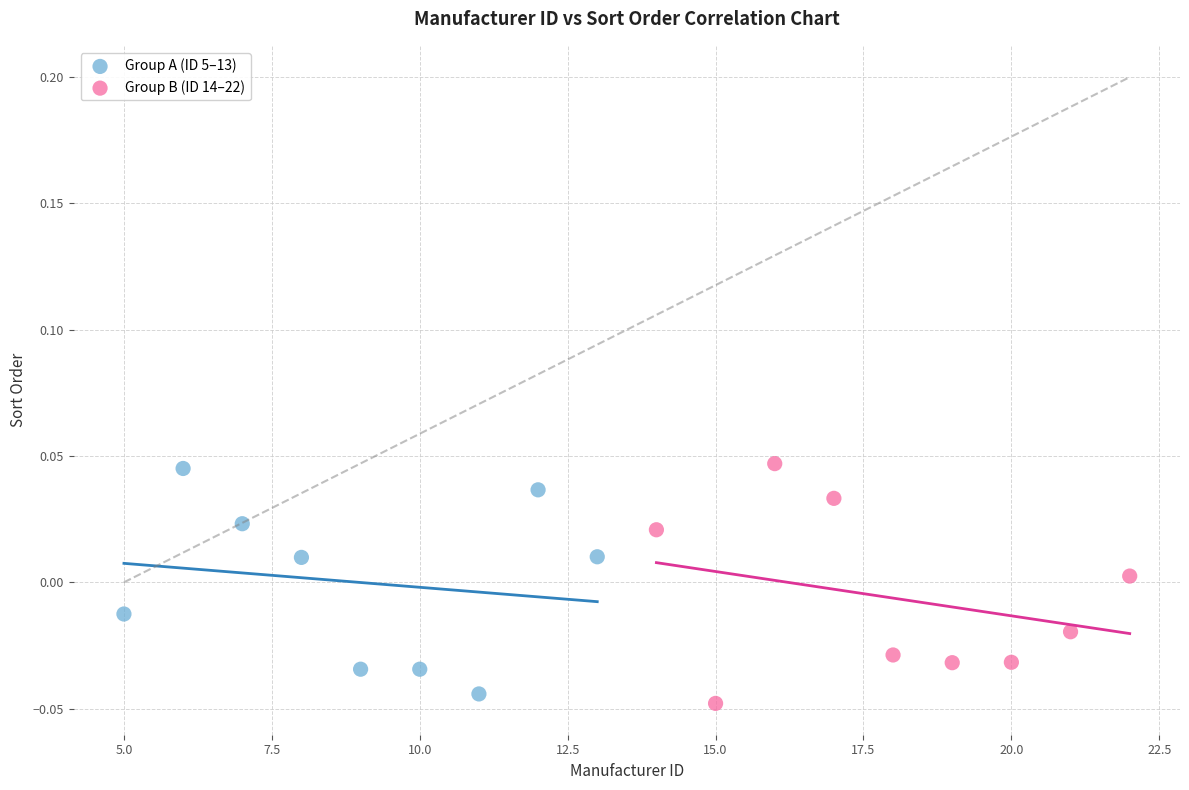

What are all the series names shown in the legend?

Group A (ID 5–13), Group B (ID 14–22)